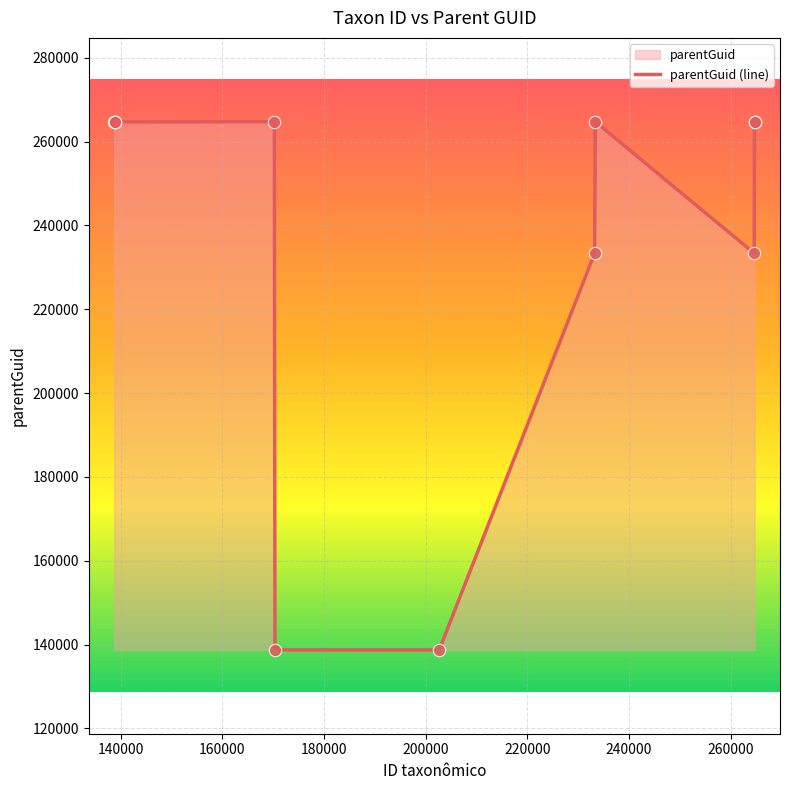

What is the smallest value displayed?

138728